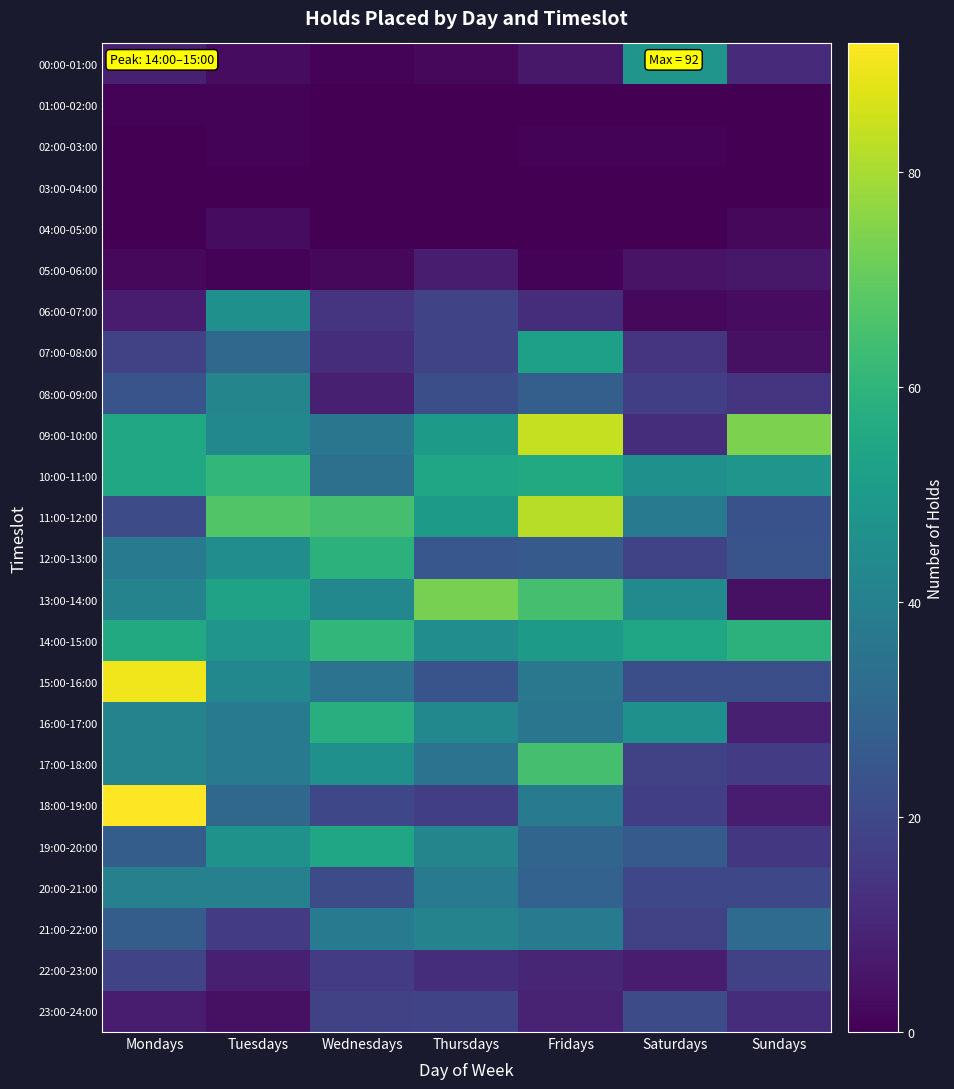

Which series has the largest range (max minus min)?

18:00-19:00